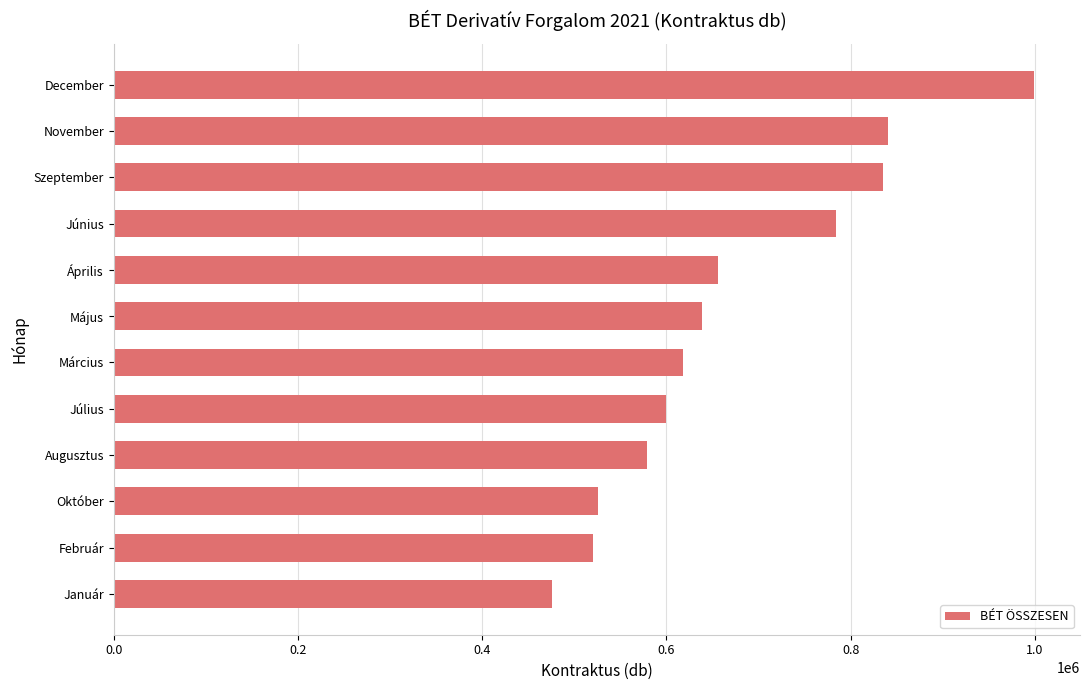

Read the value at November, to the nearest 100.

840600